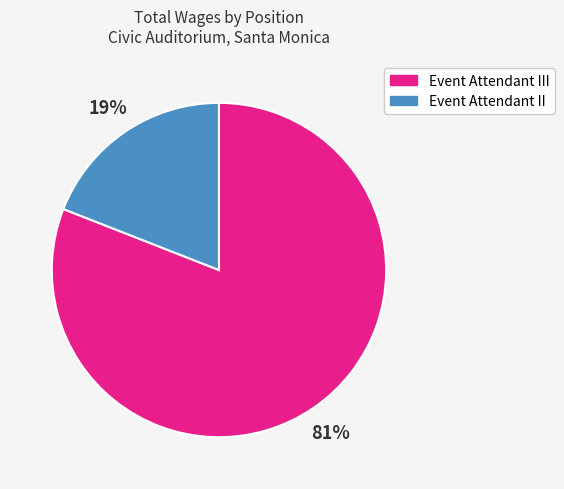

Between Event Attendant III and Event Attendant II, which is larger?

Event Attendant III